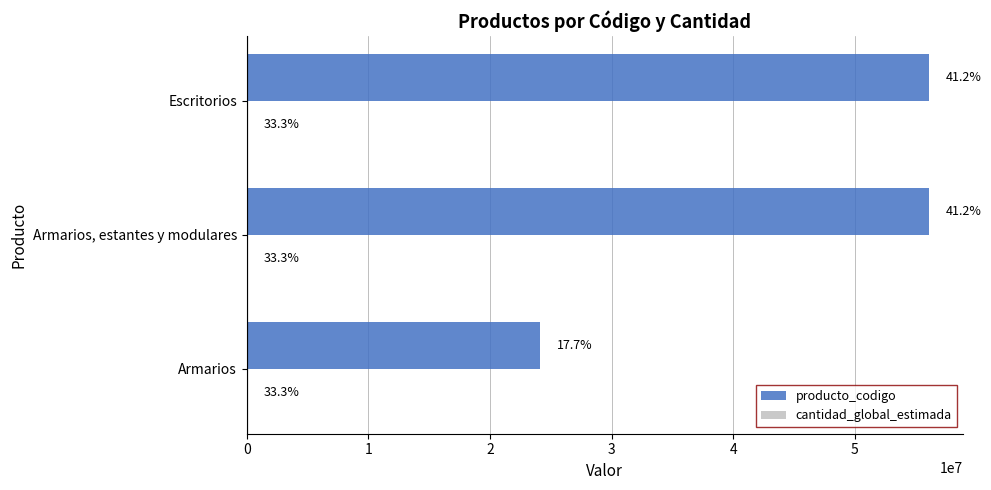

How many values in the producto_codigo series are below 56101520?

1